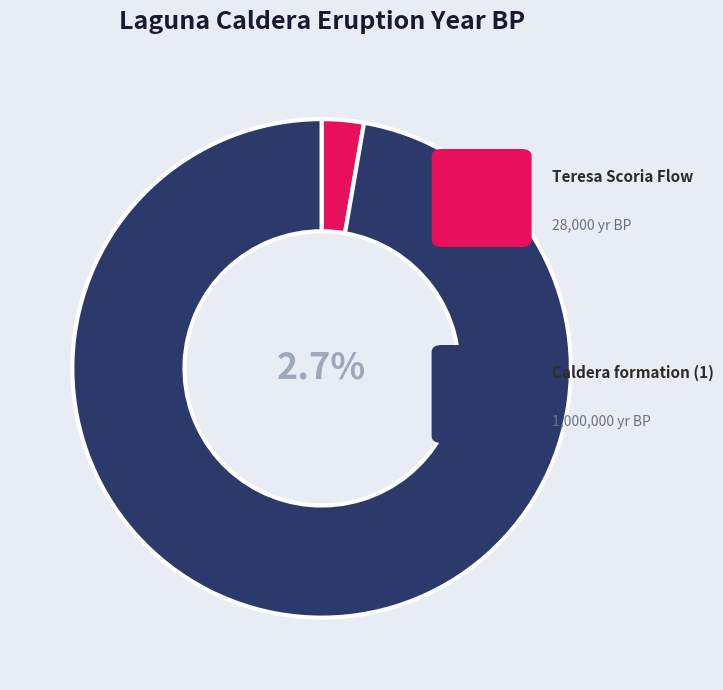

What is the smallest slice in the pie chart?

Teresa Scoria Flow